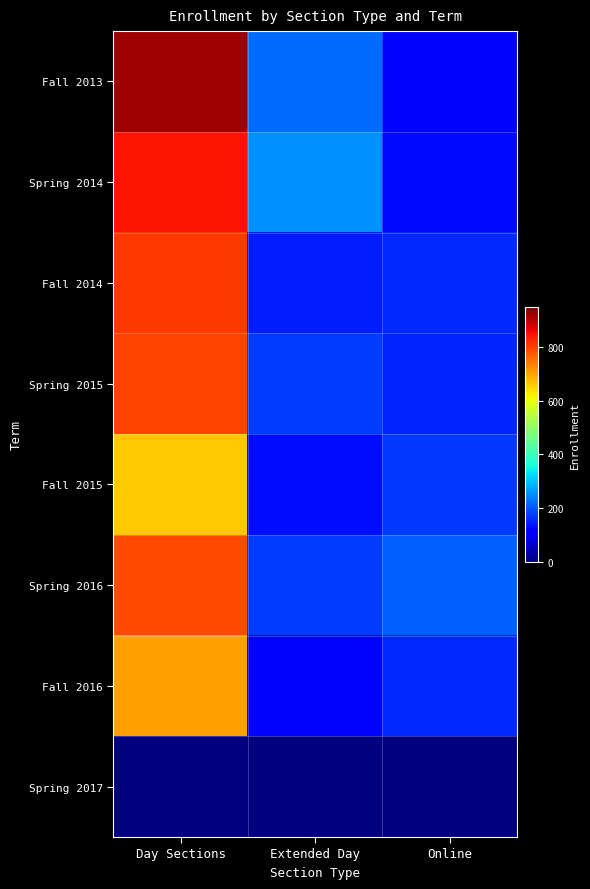

What is the average value of the Fall 2015 series?

322.0